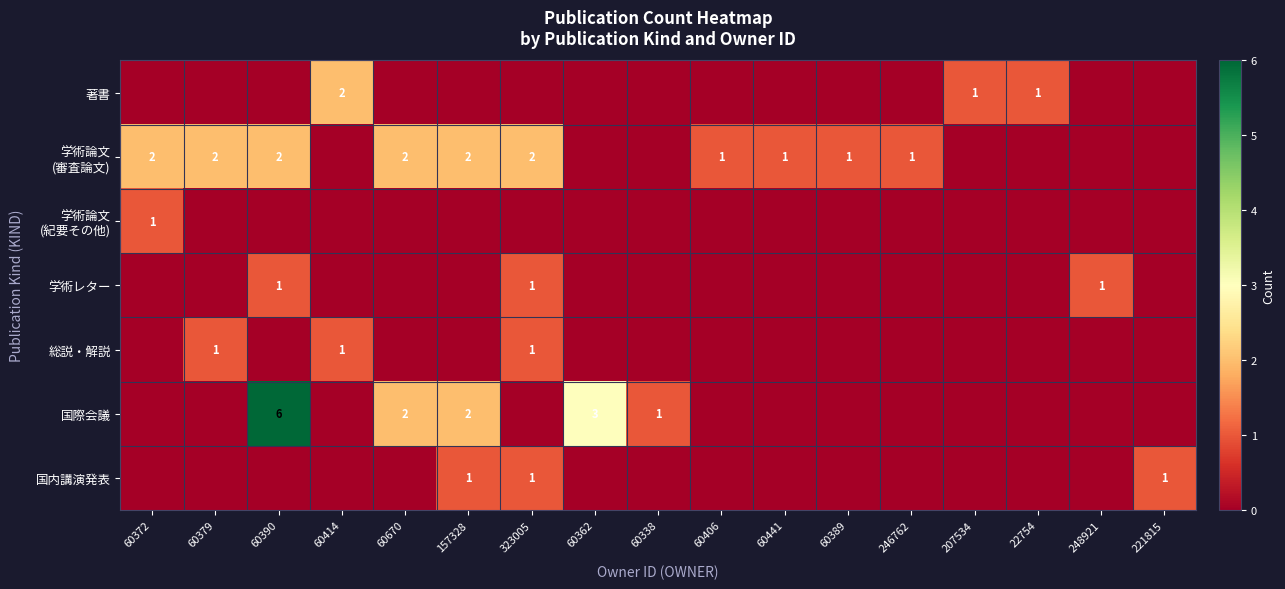

What is the approximate value of 著書 at 207534?

1